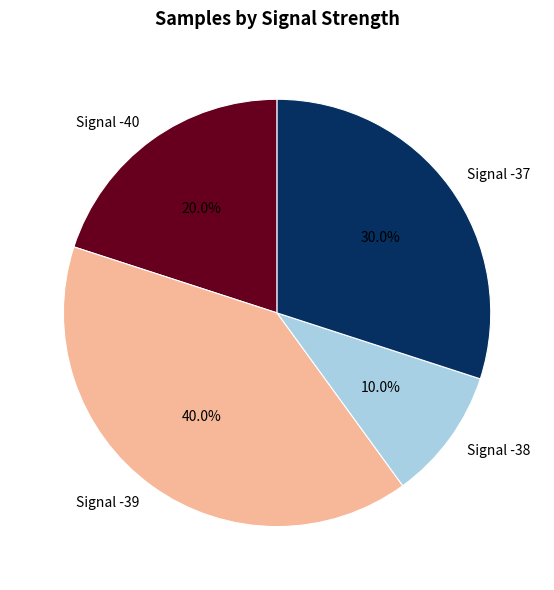

How much of the chart is everything except Signal -37?

70.0%